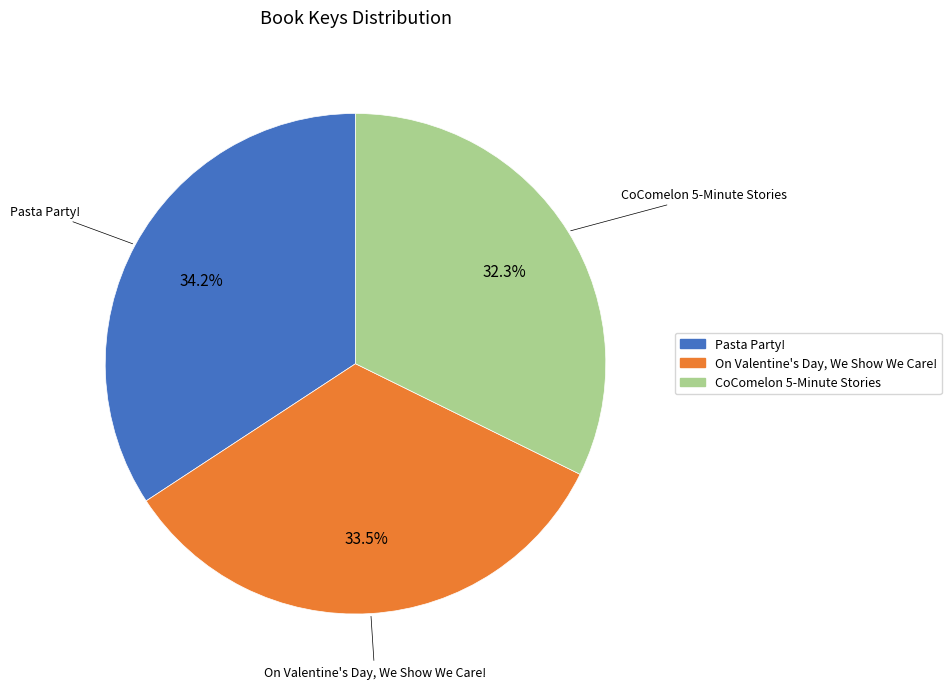

Combined, what portion of the pie is Pasta Party! and On Valentine's Day, We Show We Care!?

67.7%